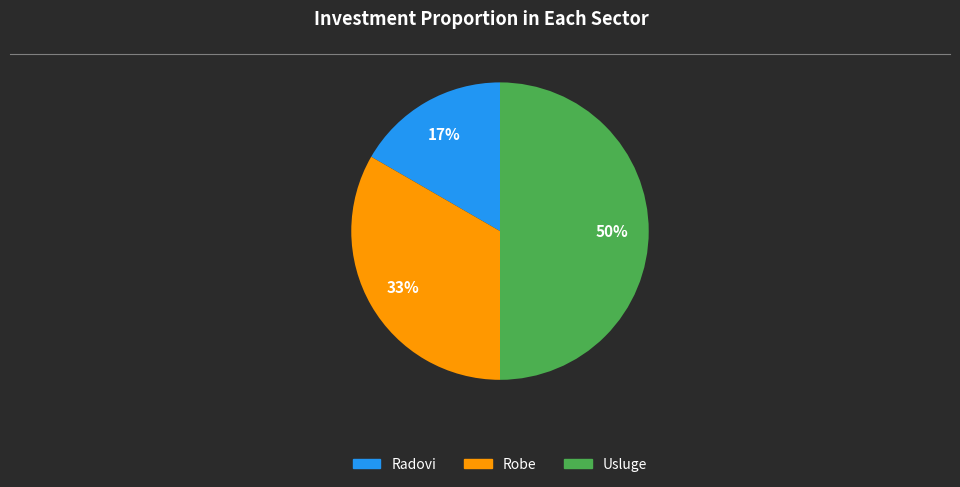

To the nearest percent, what is the difference between the Usluge and Radovi slice percentages?

33%